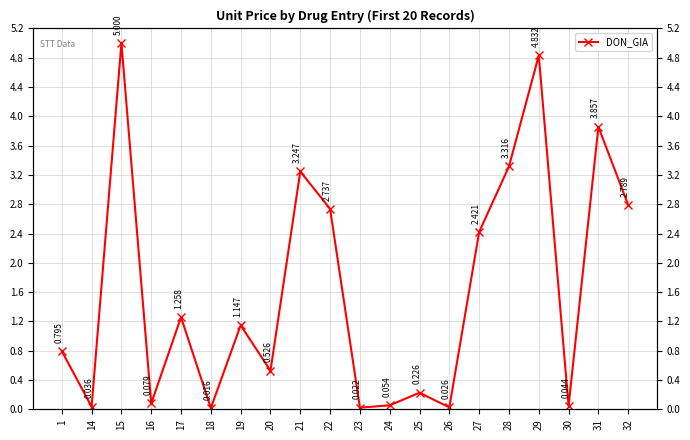

The chart shows a value of 2.7 at 22. True or false?

True